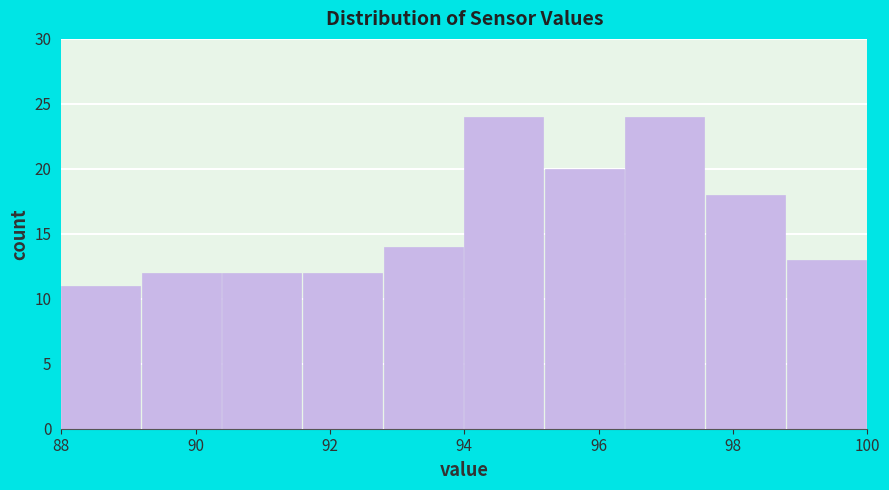

What is the height of the bar covering 89.2 to 90.4 on the x-axis? The values are not printed on the chart, so give them approximately, as read against the axis.

12